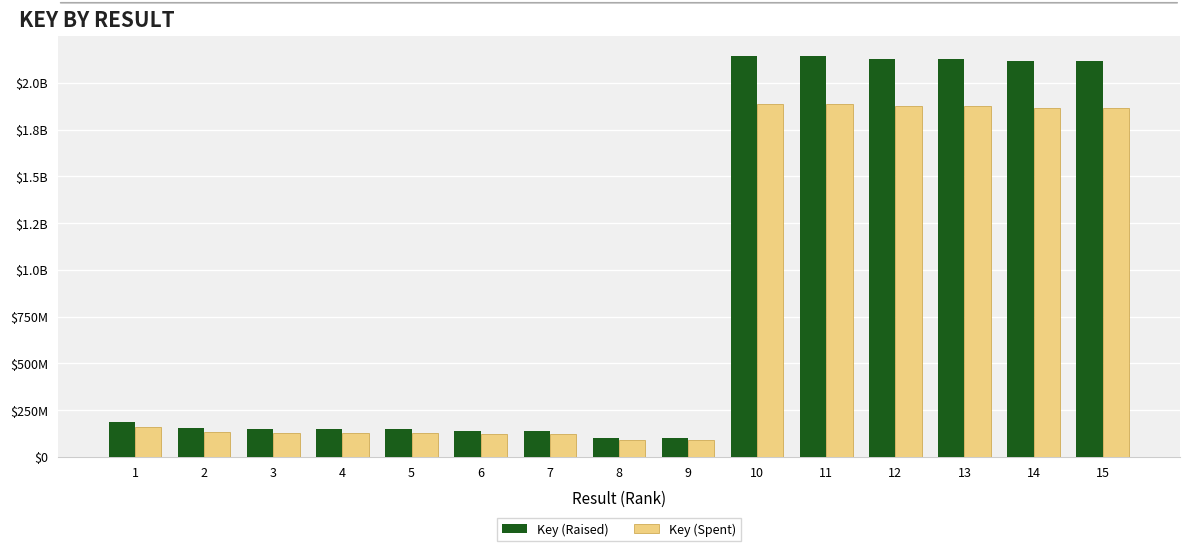

Does the chart contain any negative values?

No